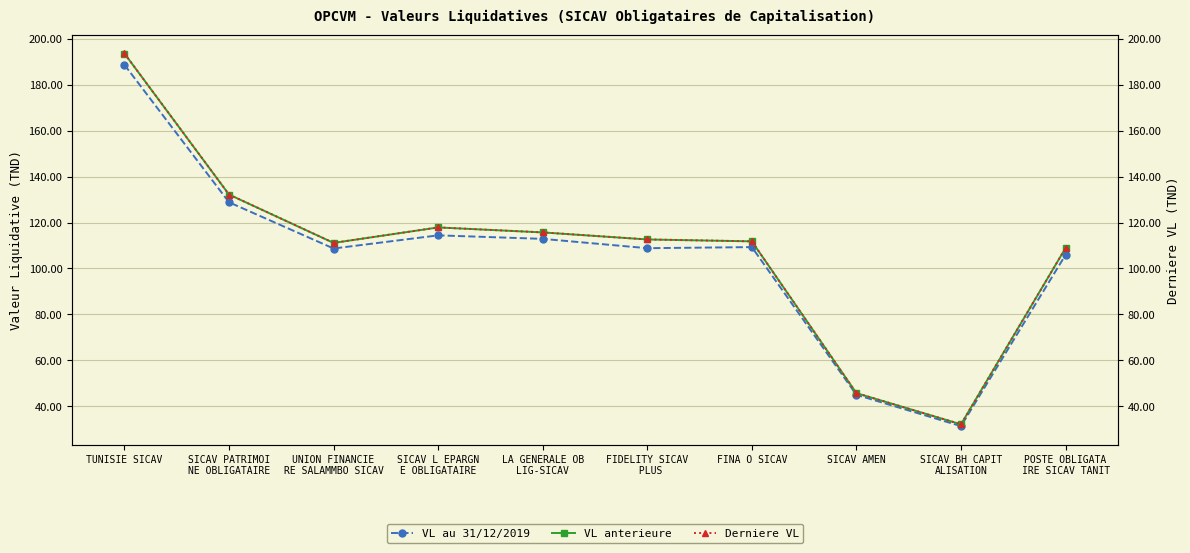

How many interior local peaks does the Derniere VL series have?

1